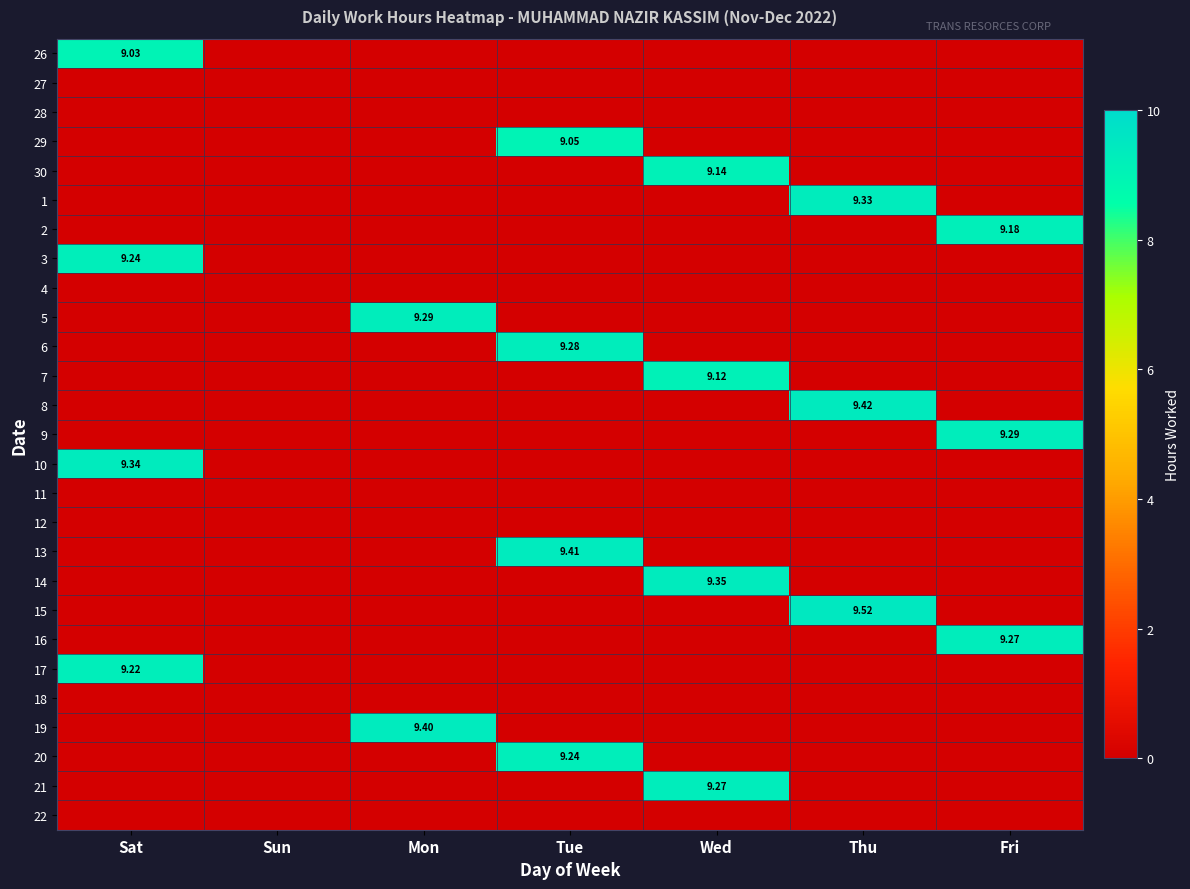

List the series in order of their peak value, lowest first.

27, 28, 4, 11, 12, 18, 22, 26, 29, 7, 30, 2, 17, 3, 20, 16, 21, 6, 5, 9, 1, 10, 14, 19, 13, 8, 15